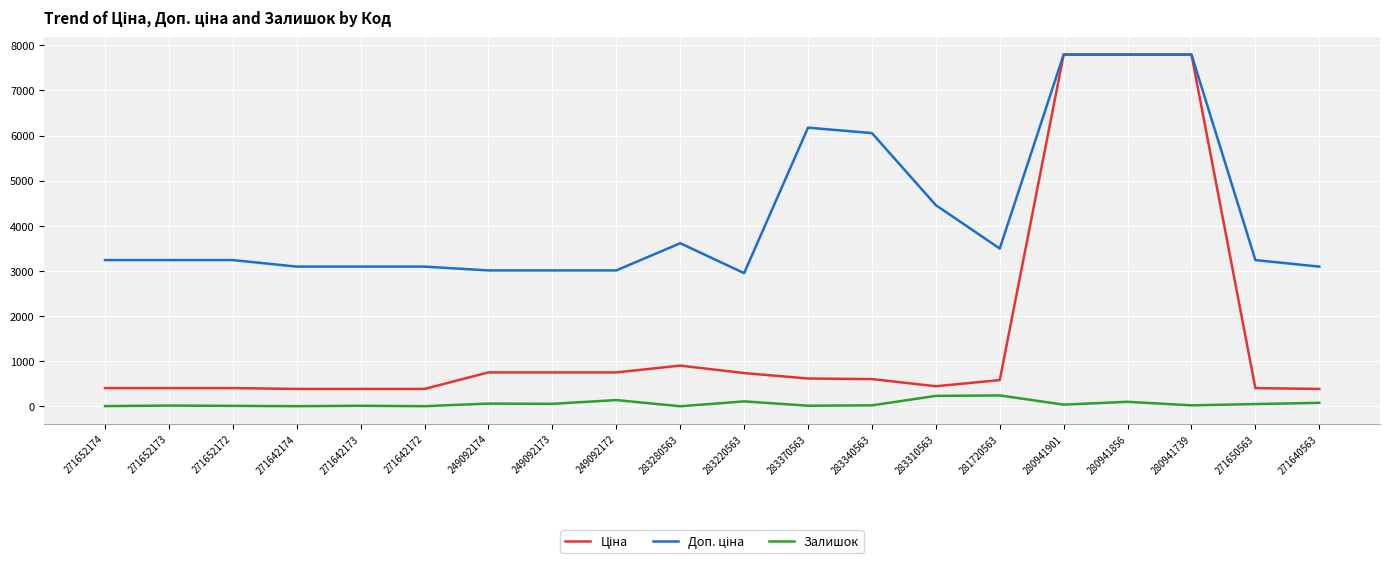

At how many categories does at least one series exceed 427?

20